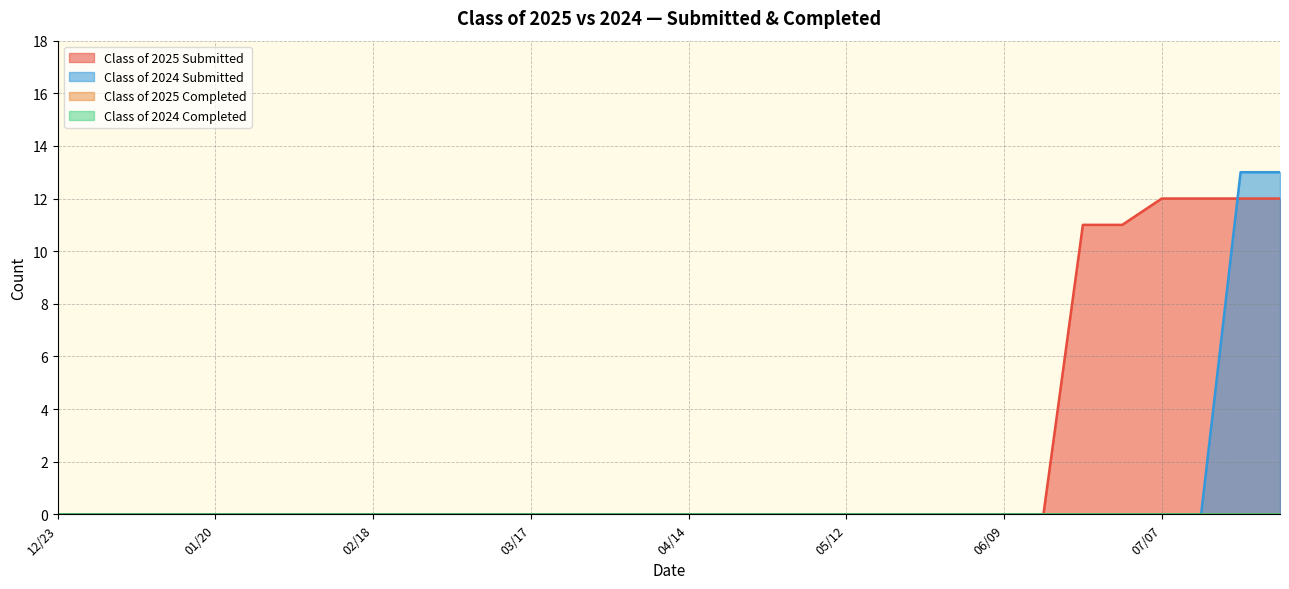

True or false: Class of 2025 Submitted and Class of 2024 Submitted cross at least once.

True